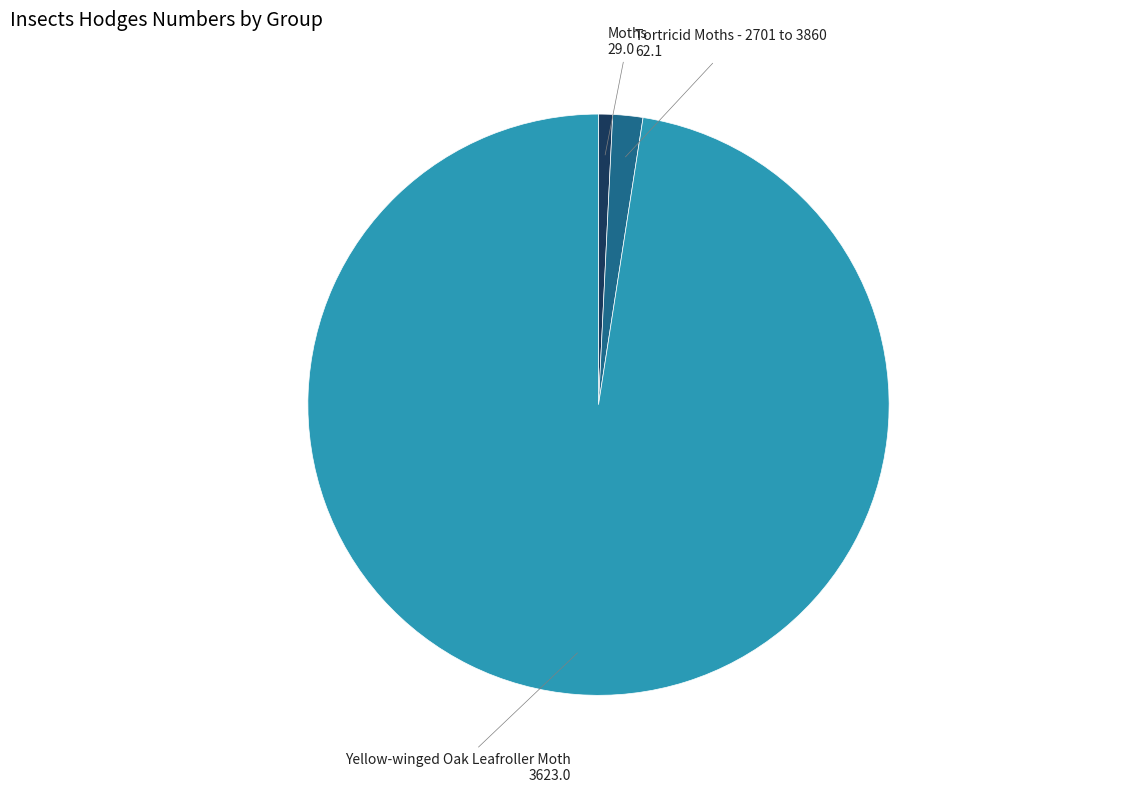

Count the number of slices in the pie.

3